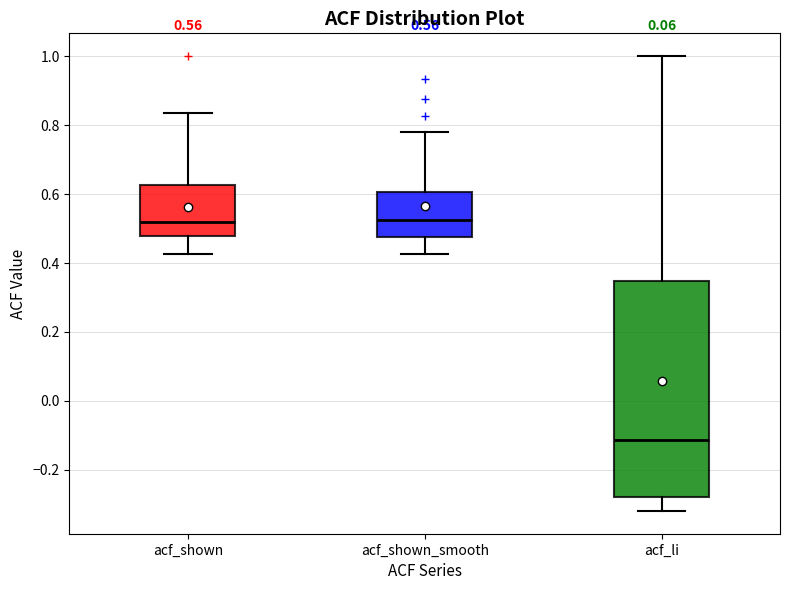

Which box's median line is the lowest?

acf_li